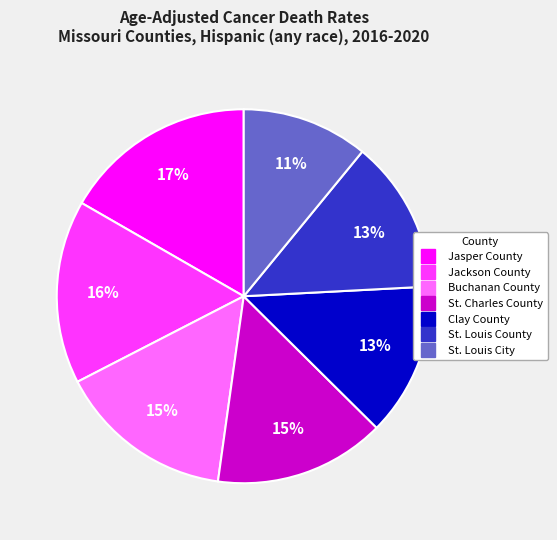

Which category has the smallest portion of the pie?

St. Louis City